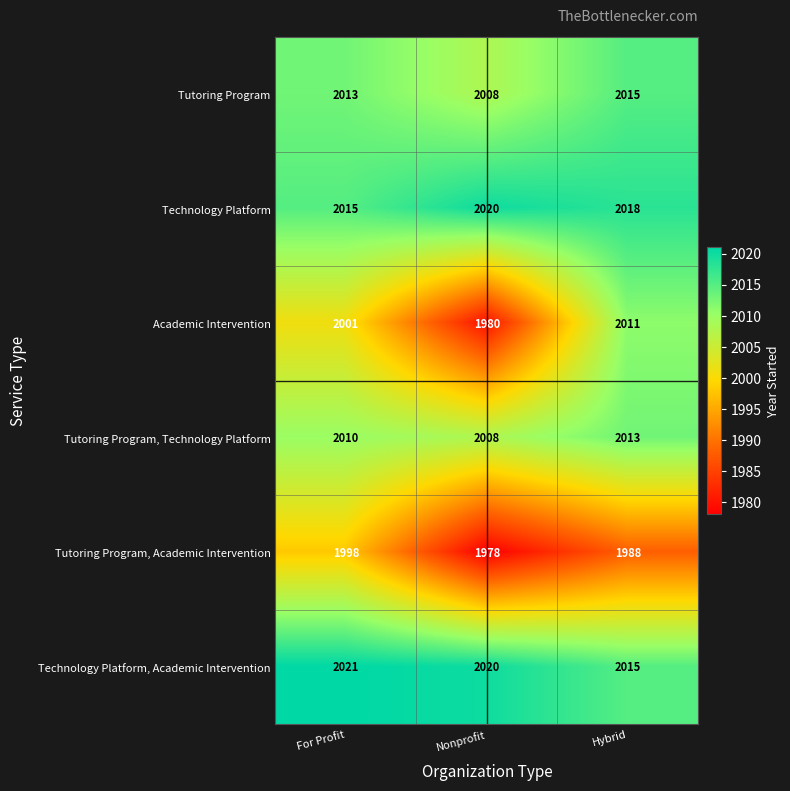

The value of Academic Intervention at Nonprofit is 449. True or false?

False